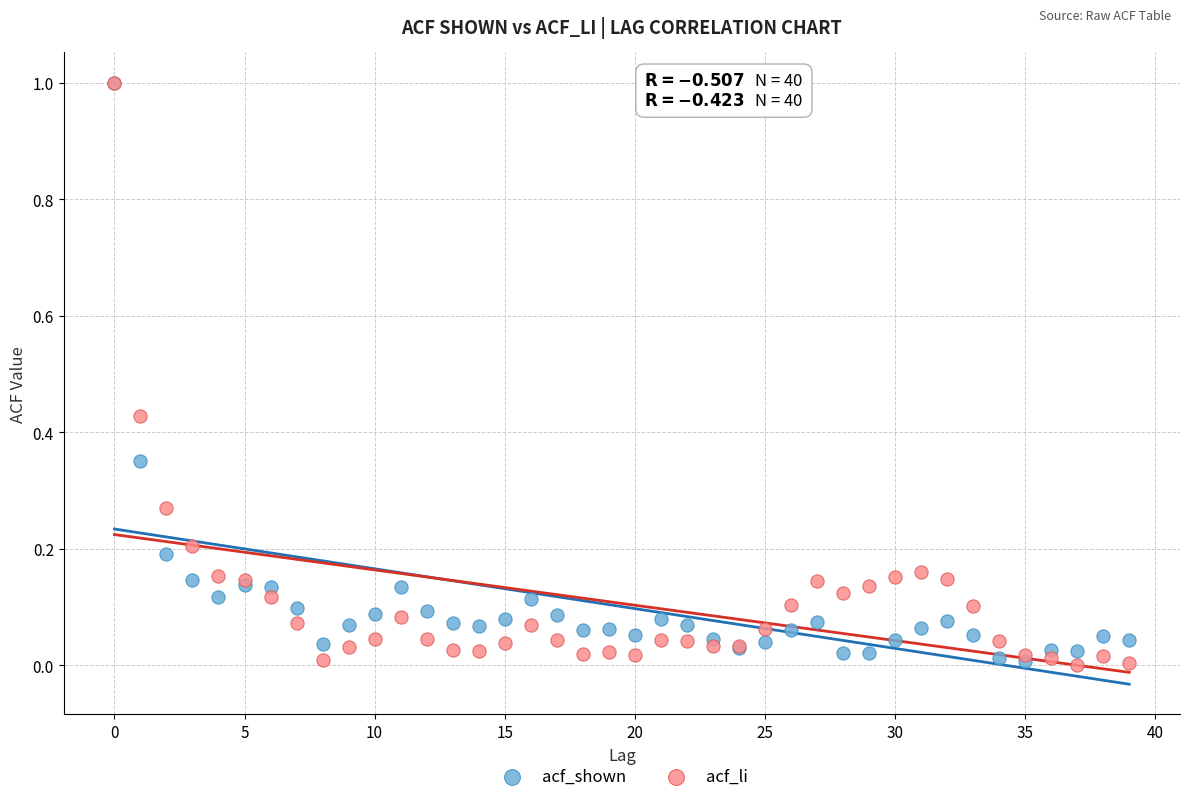

What are all the series names shown in the legend?

acf_shown, acf_li